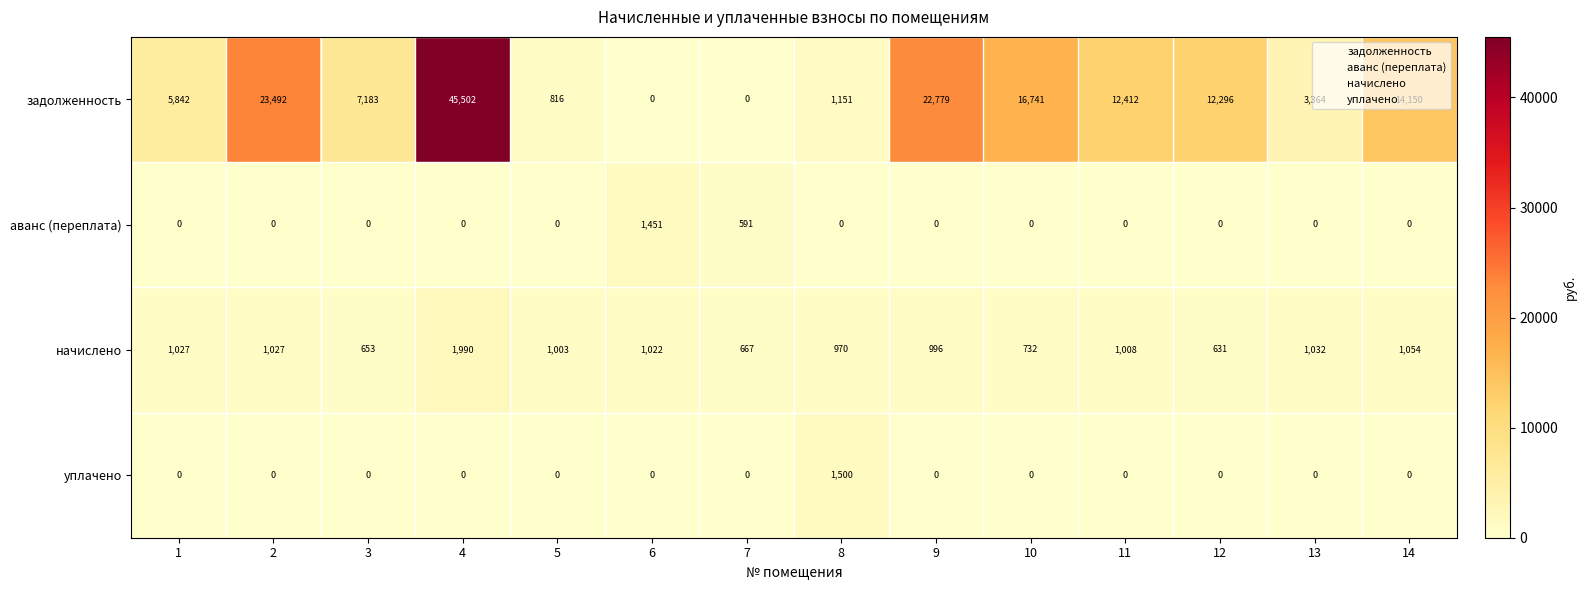

Rank the series by their maximum value, from highest to lowest.

задолженность, начислено, уплачено, аванс (переплата)